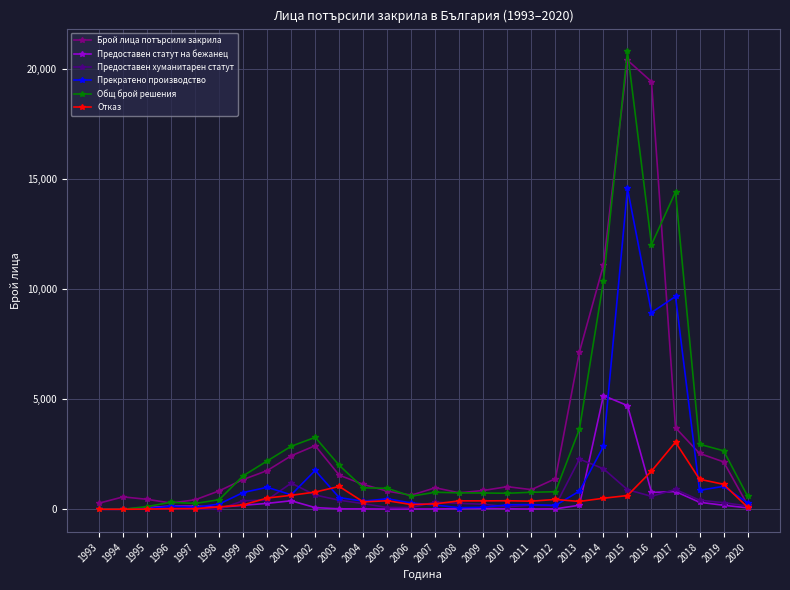

Is it true that Общ брой решения equals 11273 at 2015?

False